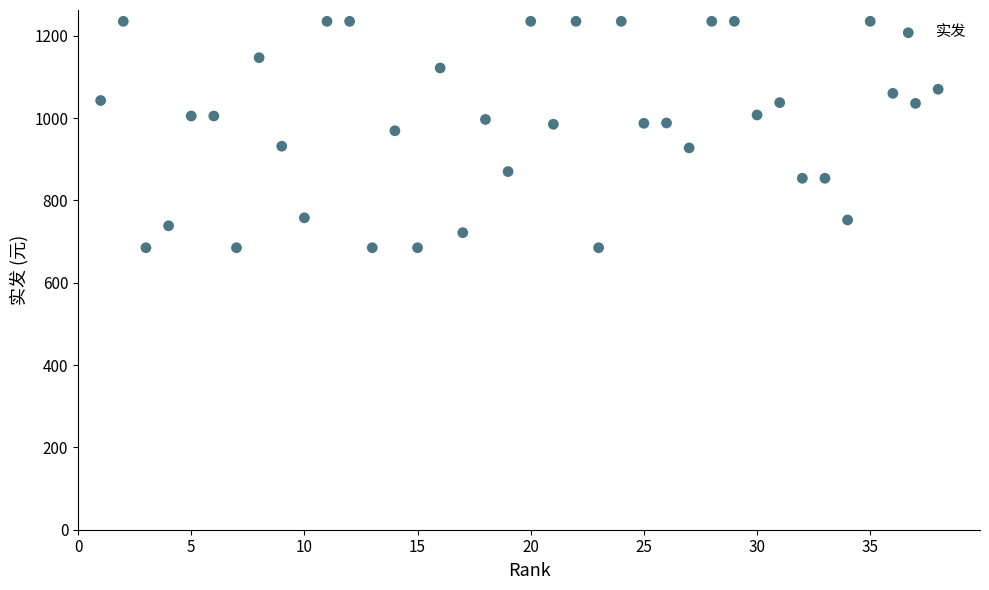

What is the range of Y values (max minus min)?

550.0